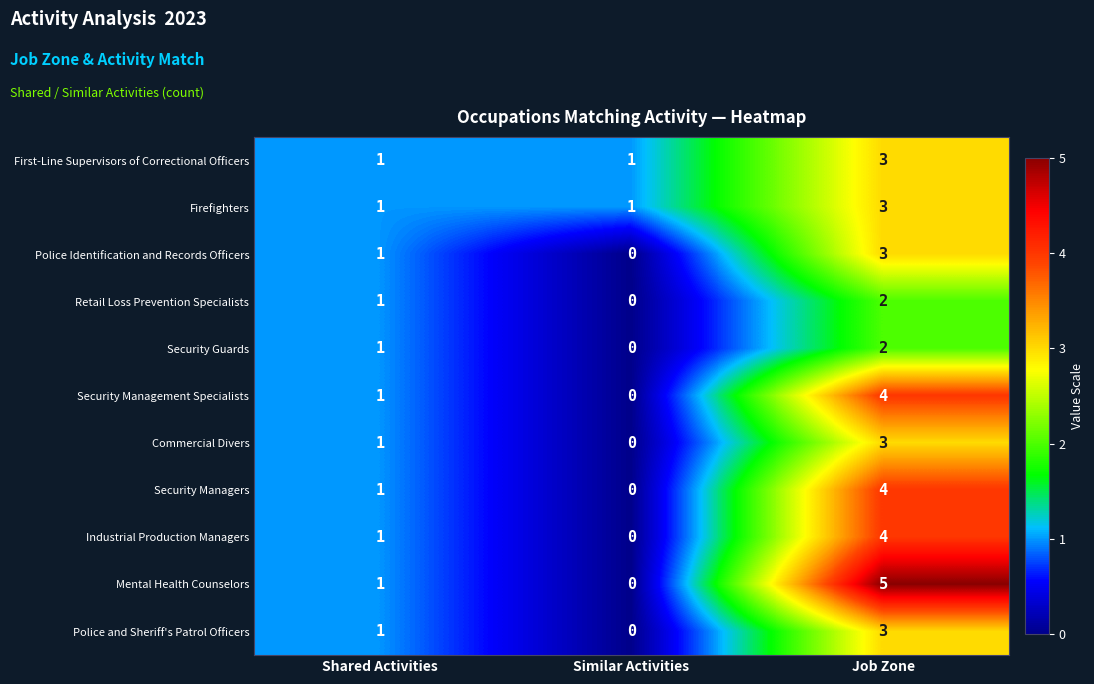

Which series has the largest range (max minus min)?

Mental Health Counselors